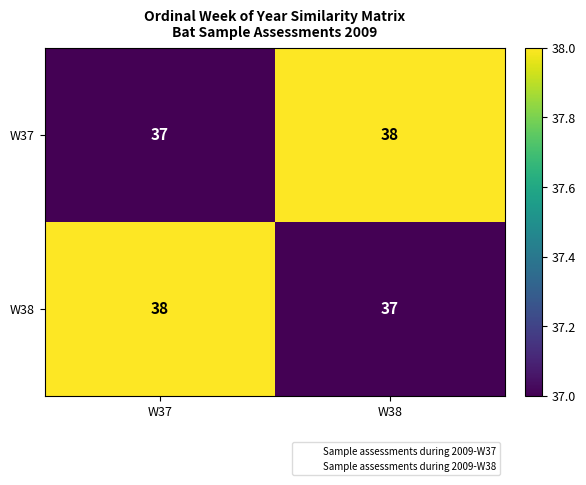

Is it true that W37 equals 24 at W37?

False